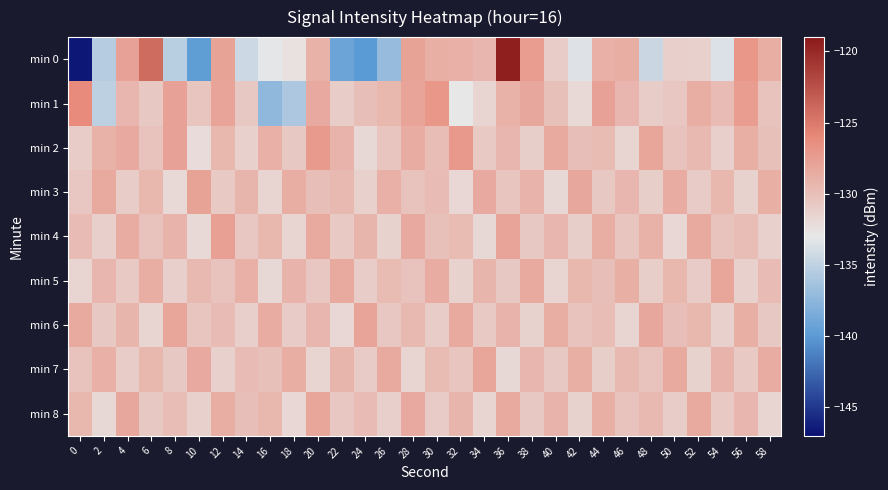

At which category is the sum across all series the highest?

36